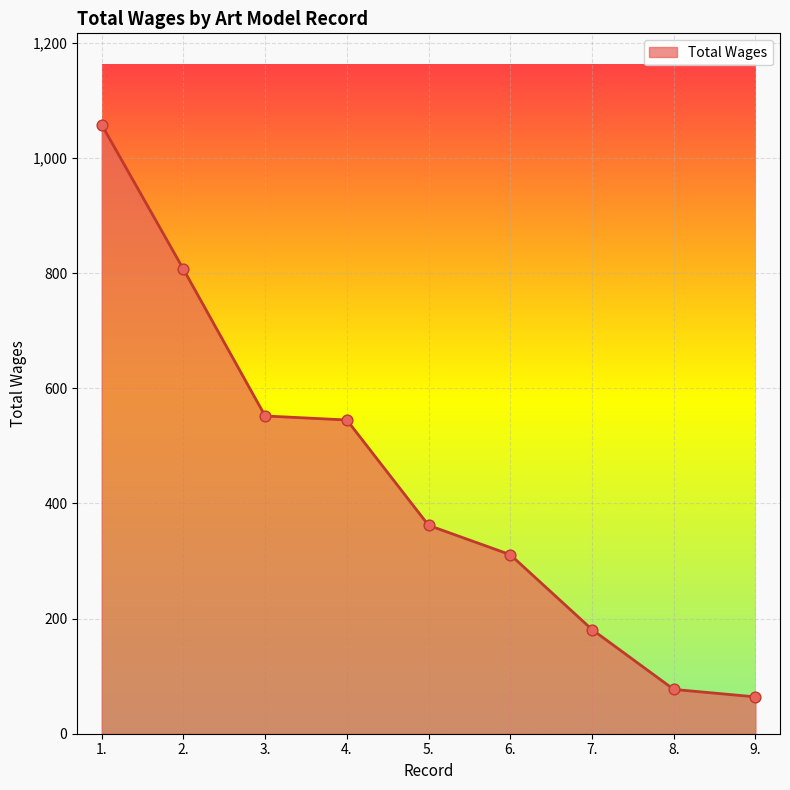

What is the change in value from 2. to 4.?

-262